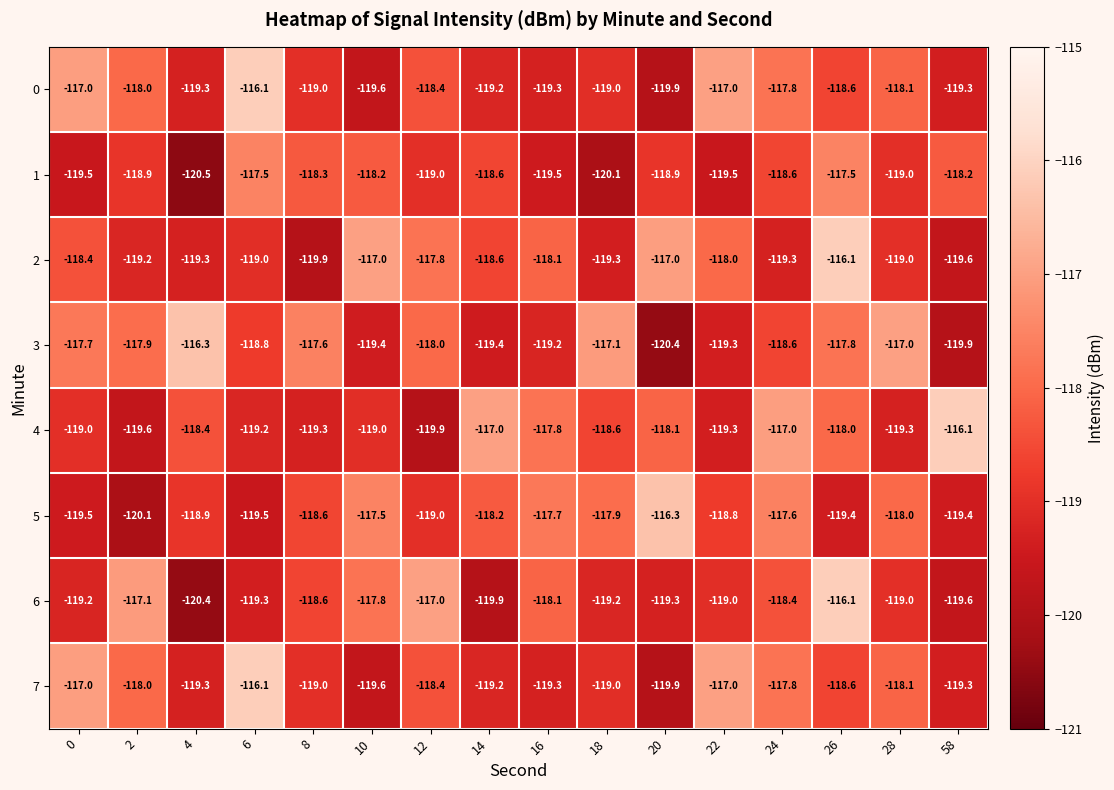

What is the greatest value displayed?

-116.1